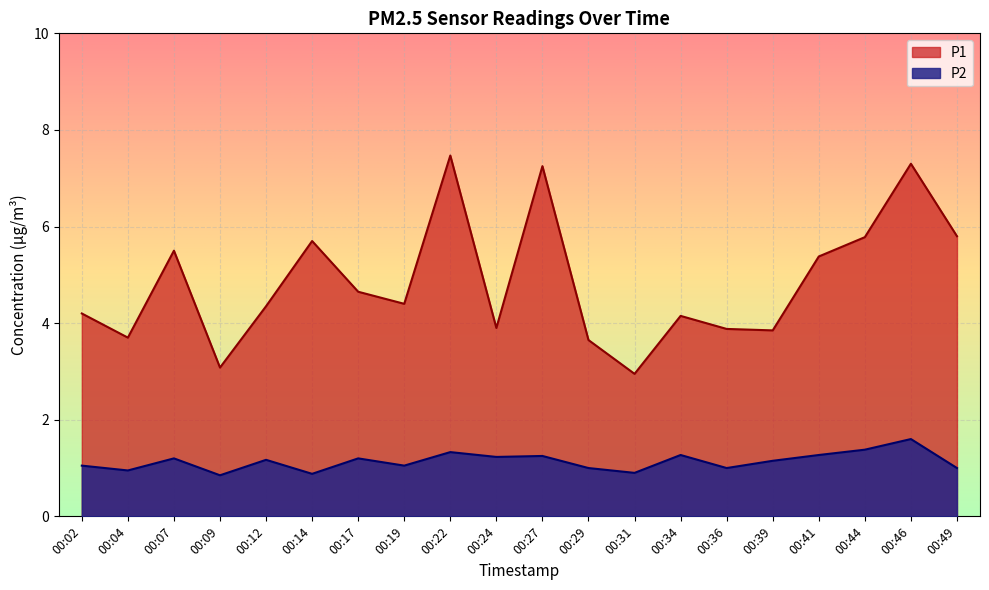

What is the difference between the maximum and second lowest values in the P1 series?

4.4